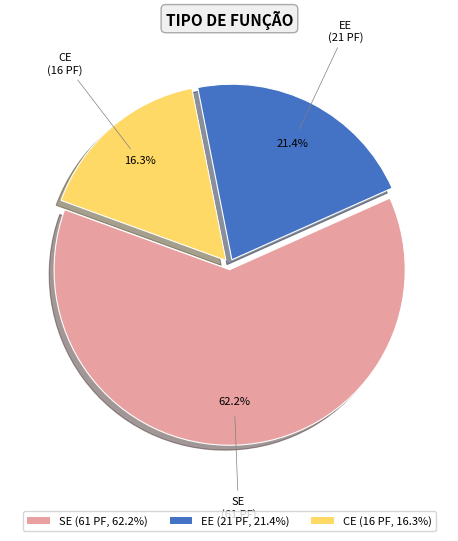

Which category has the smallest portion of the pie?

CE (16 PF, 16.3%)